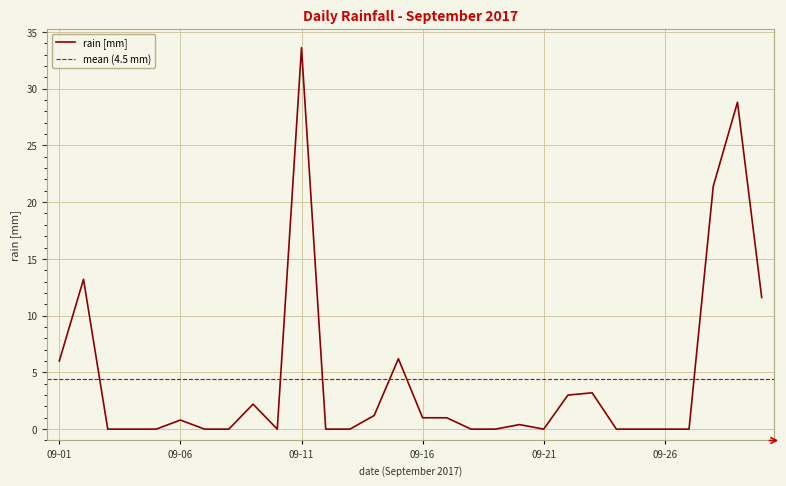

Which category has the lowest value across all series?

2017-09-03